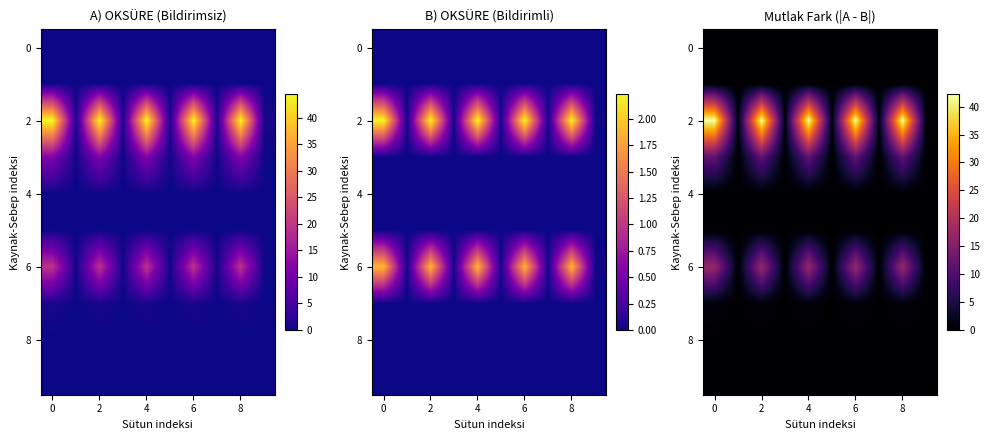

What is the total value across all series at 2?

71.8